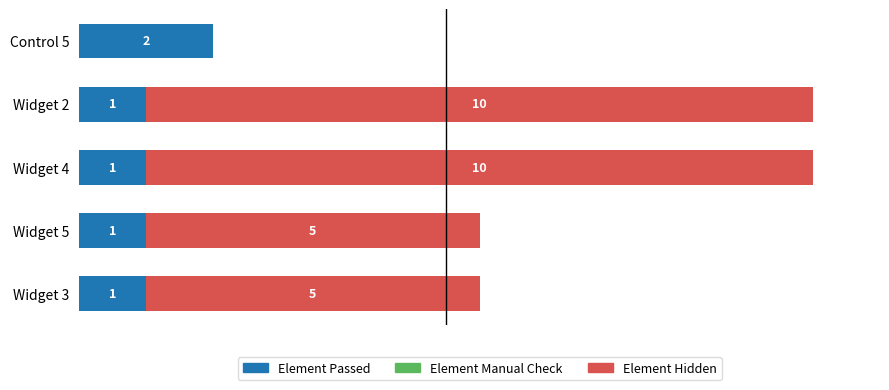

How many distinct data groups are displayed?

3